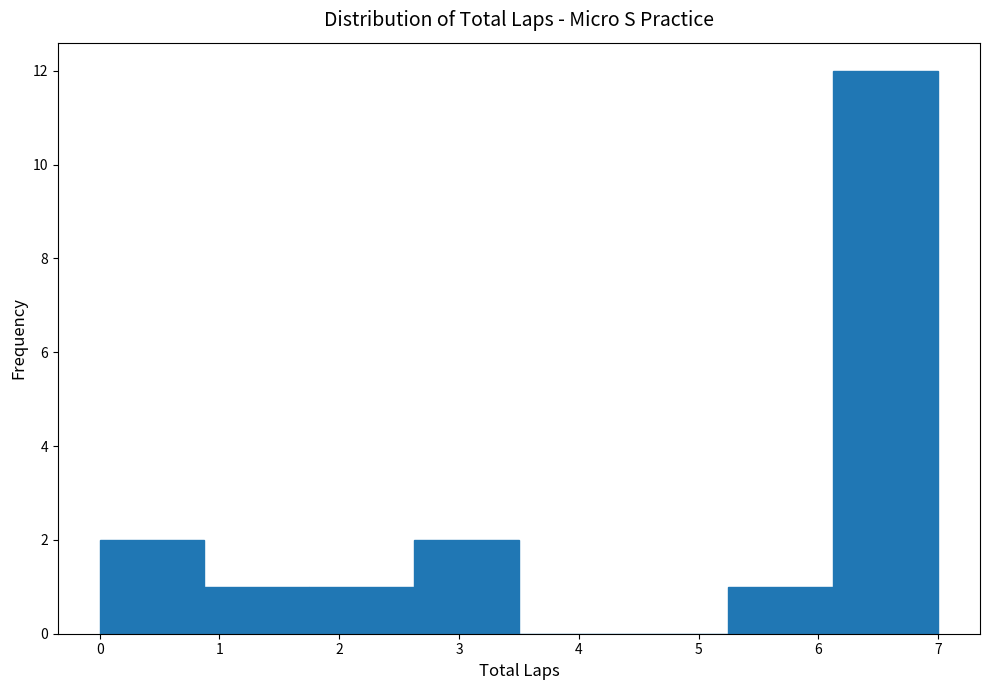

What is the height of the bar covering 5.3 to 6.1 on the x-axis? Neither the bar edges nor the heights are printed on the chart, so give them approximately, as read against the axes.

1